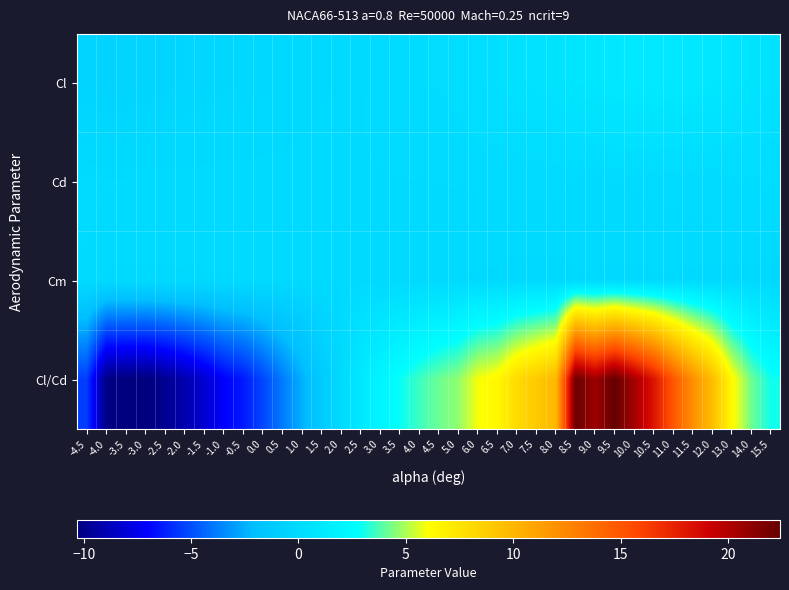

List the series in order of their peak value, highest first.

Cl/Cd, Cl, Cd, Cm